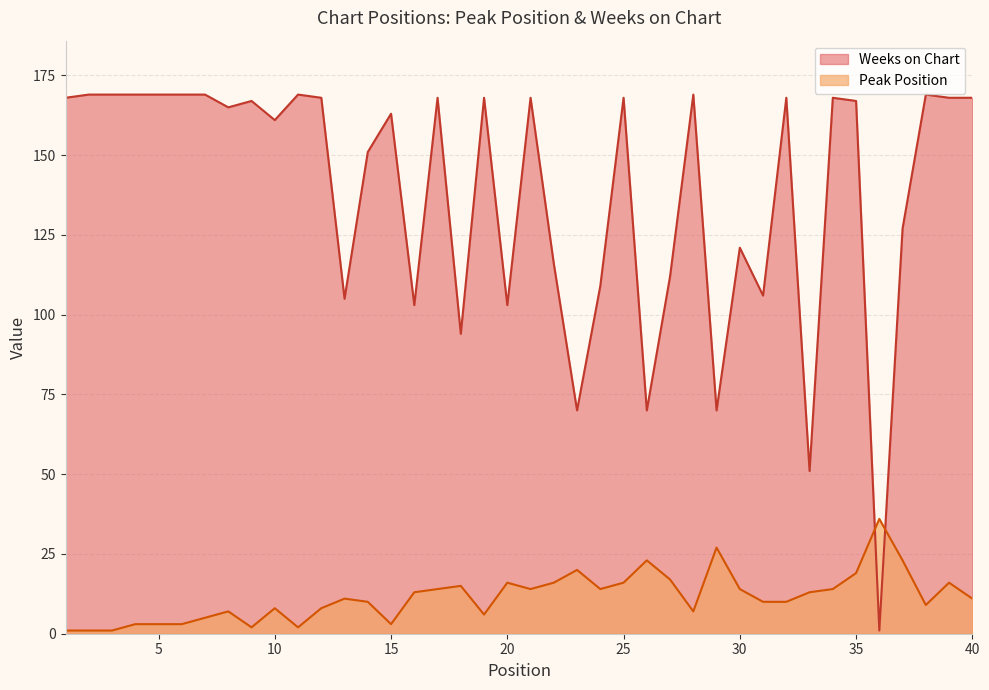

Which has a higher value, 35 or 23?

23